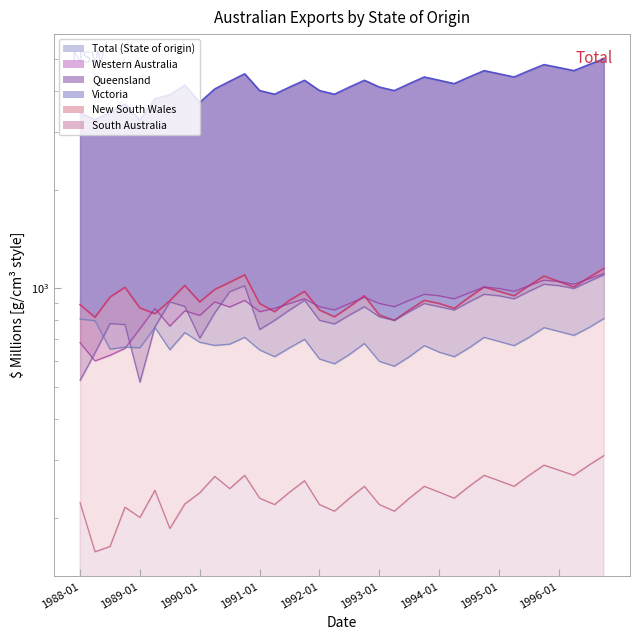

What is the maximum value for Queensland?

1100